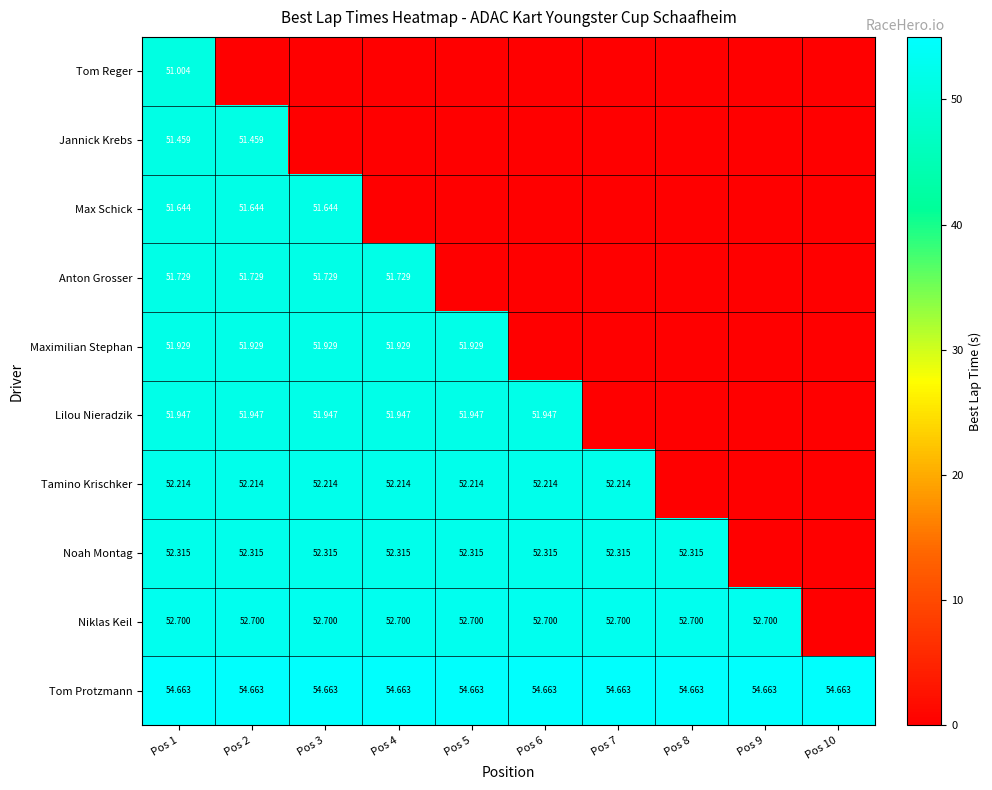

Is the value of Tom Protzmann at Pos 9 greater than the value of Niklas Keil at Pos 4?

Yes